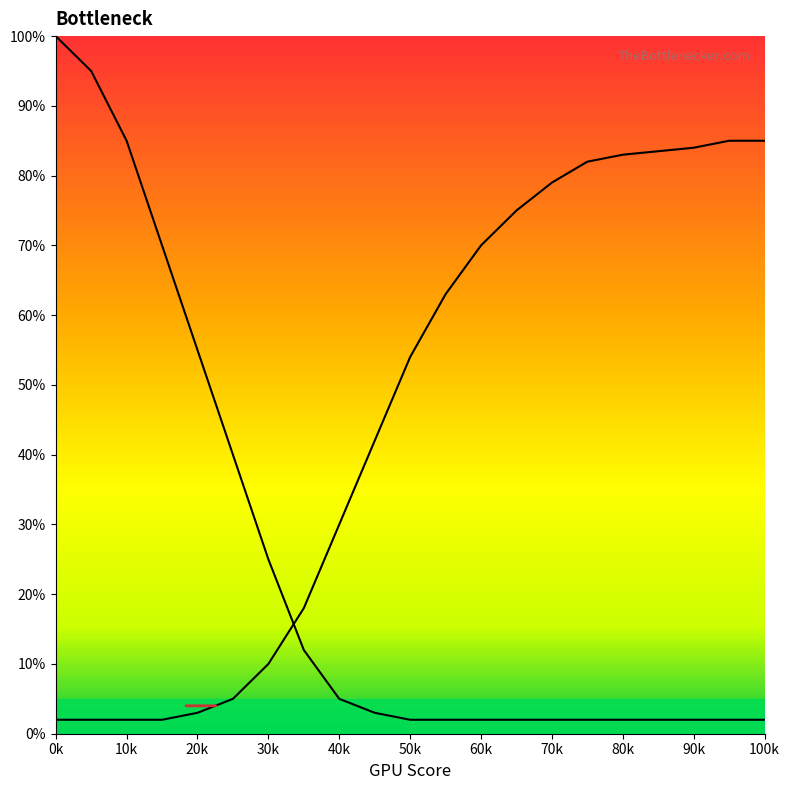

How many lines are shown in the chart?

2